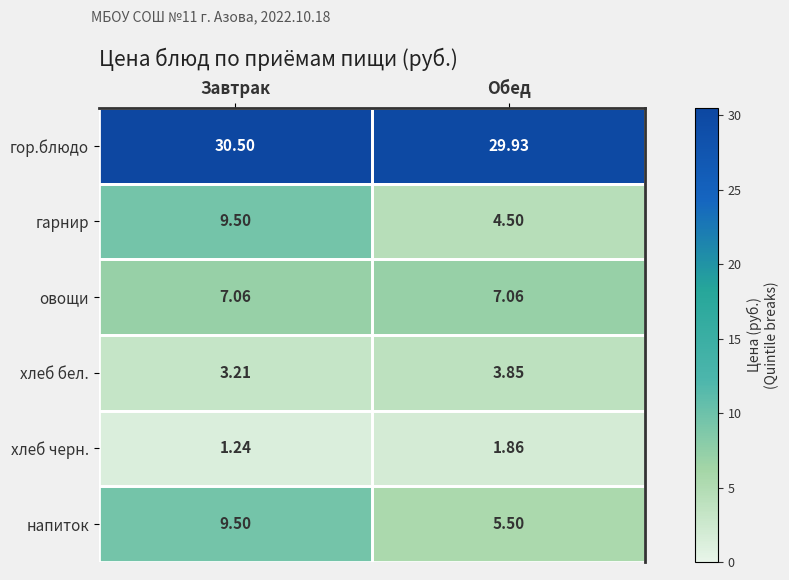

At which label does гарнир first exceed 9?

Завтрак